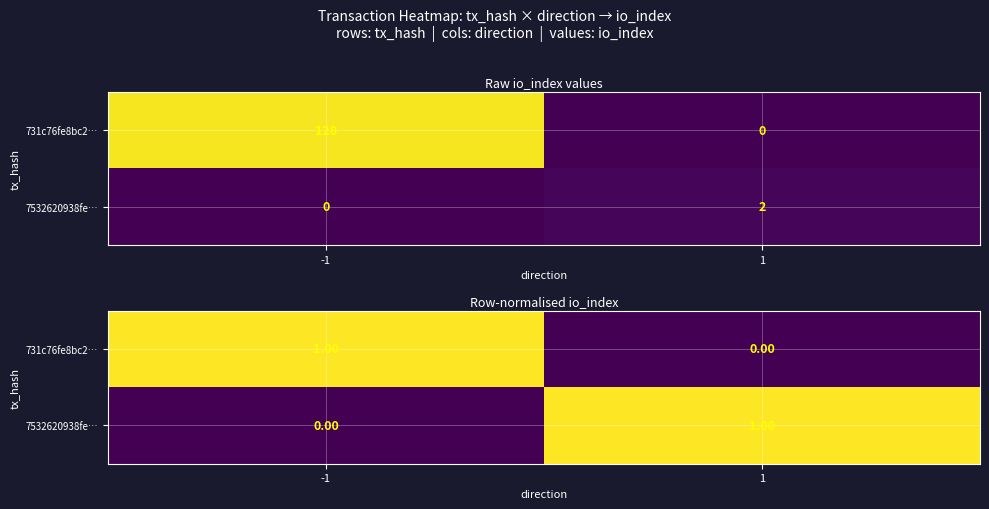

True or false: 7532620938fe… has a value of 1 at 1.

True